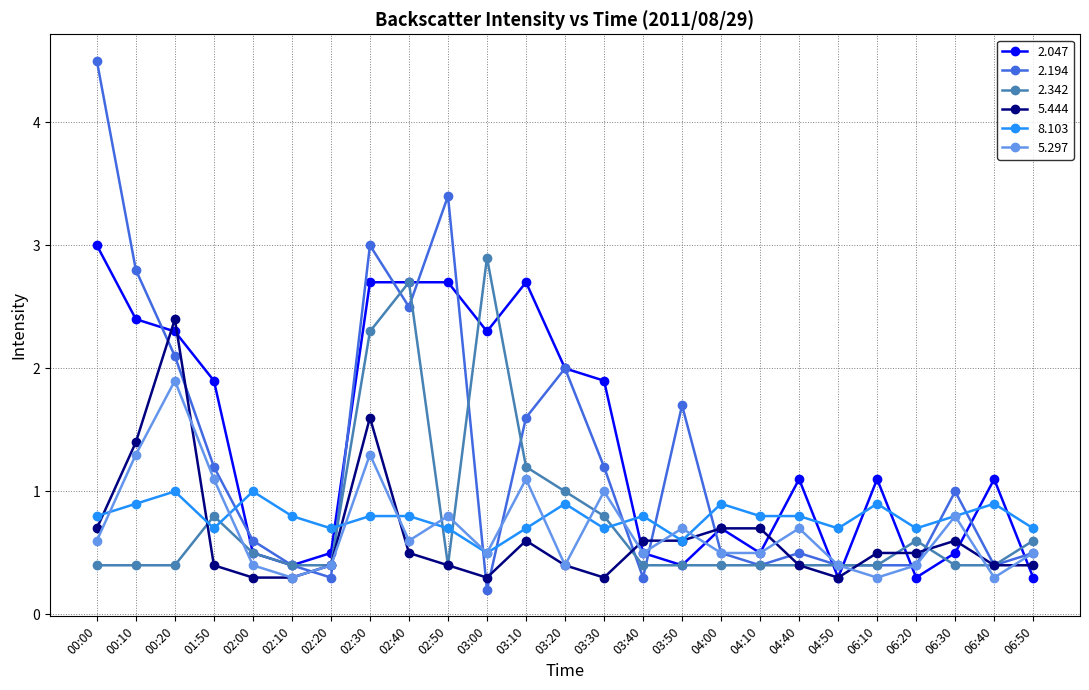

The value of 8.103 at 00:20 is 1.6. True or false?

False